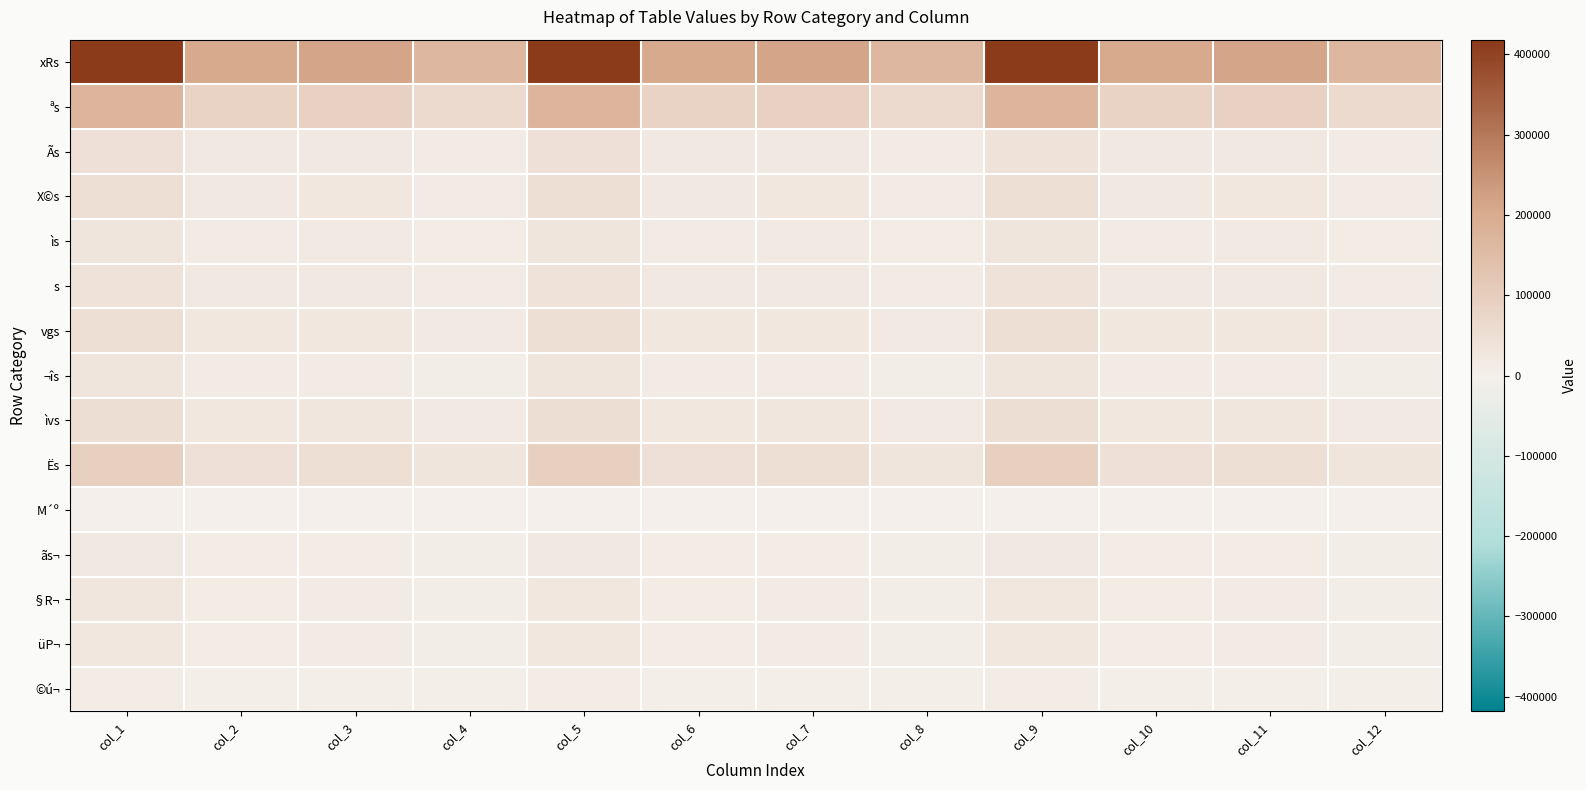

Reading left to right, extract all data points from this chart.

xRs: col_1=418142	col_2=203414	col_3=214728	col_4=165746	col_5=418262	col_6=203487	col_7=214775	col_8=165914	col_9=418166	col_10=203435	col_11=214731	col_12=165977
ªs: col_1=171588	col_2=82696	col_3=88892	col_4=64642	col_5=171534	col_6=82692	col_7=88842	col_8=64668	col_9=171434	col_10=82649	col_11=88785	col_12=64665
Ãs: col_1=42556	col_2=20737	col_3=21819	col_4=15889	col_5=42513	col_6=20720	col_7=21793	col_8=15883	col_9=42463	col_10=20696	col_11=21767	col_12=15877
X©s: col_1=47293	col_2=22435	col_3=24858	col_4=16276	col_5=47249	col_6=22417	col_7=24832	col_8=16294	col_9=47190	col_10=22392	col_11=24798	col_12=16327
ìs: col_1=32642	col_2=15845	col_3=16797	col_4=11905	col_5=32668	col_6=15850	col_7=16818	col_8=11934	col_9=32648	col_10=15853	col_11=16795	col_12=11943
s: col_1=40823	col_2=19868	col_3=20955	col_4=14918	col_5=40790	col_6=19844	col_7=20946	col_8=14921	col_9=40796	col_10=19856	col_11=20940	col_12=14939
vgs: col_1=48761	col_2=23679	col_3=25082	col_4=16448	col_5=48786	col_6=23678	col_7=25108	col_8=16492	col_9=48751	col_10=23676	col_11=25075	col_12=16470
¬îs: col_1=30043	col_2=14485	col_3=15558	col_4=9554	col_5=30020	col_6=14468	col_7=15552	col_8=9553	col_9=29999	col_10=14441	col_11=15558	col_12=9565
ìvs: col_1=50660	col_2=24095	col_3=26565	col_4=16765	col_5=50600	col_6=24065	col_7=26535	col_8=16759	col_9=50510	col_10=24010	col_11=26500	col_12=16763
Ës: col_1=91999	col_2=44675	col_3=47324	col_4=32540	col_5=91961	col_6=44662	col_7=47299	col_8=32572	col_9=91940	col_10=44644	col_11=47296	col_12=32581
M´º: col_1=2973	col_2=1425	col_3=1548	col_4=918	col_5=2969	col_6=1422	col_7=1547	col_8=915	col_9=2966	col_10=1424	col_11=1542	col_12=914
ãs¬: col_1=20705	col_2=9897	col_3=10808	col_4=7489	col_5=20693	col_6=9890	col_7=10803	col_8=7499	col_9=20689	col_10=9893	col_11=10796	col_12=7519
§R¬: col_1=26161	col_2=12595	col_3=13566	col_4=9277	col_5=26121	col_6=12575	col_7=13546	col_8=9286	col_9=26134	col_10=12587	col_11=13547	col_12=9308
üP¬: col_1=25111	col_2=12000	col_3=13111	col_4=8705	col_5=25081	col_6=11986	col_7=13095	col_8=8716	col_9=25081	col_10=12003	col_11=13078	col_12=8741
©ú¬: col_1=11936	col_2=5558	col_3=6378	col_4=4540	col_5=11919	col_6=5557	col_7=6362	col_8=4545	col_9=11895	col_10=5548	col_11=6347	col_12=4545